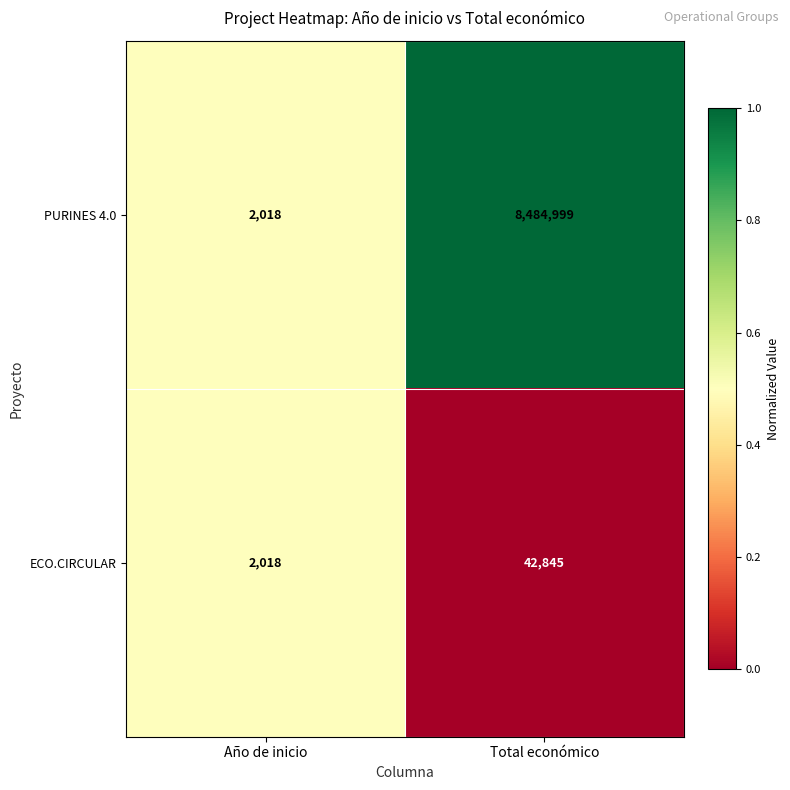

At which category is the sum across all series the highest?

Total económico